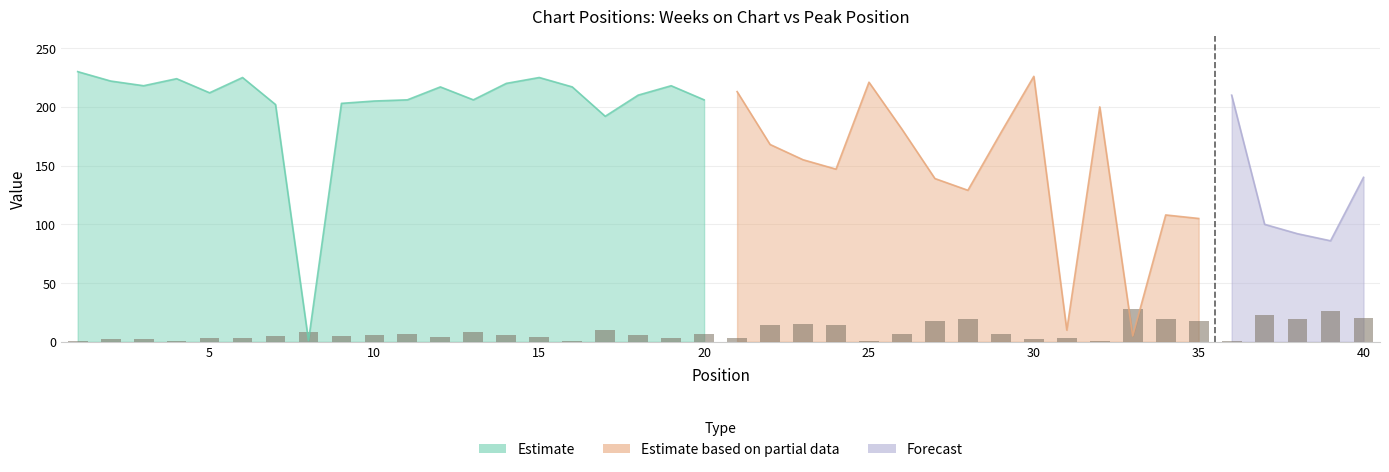

At how many categories does at least one series exceed 51?

37